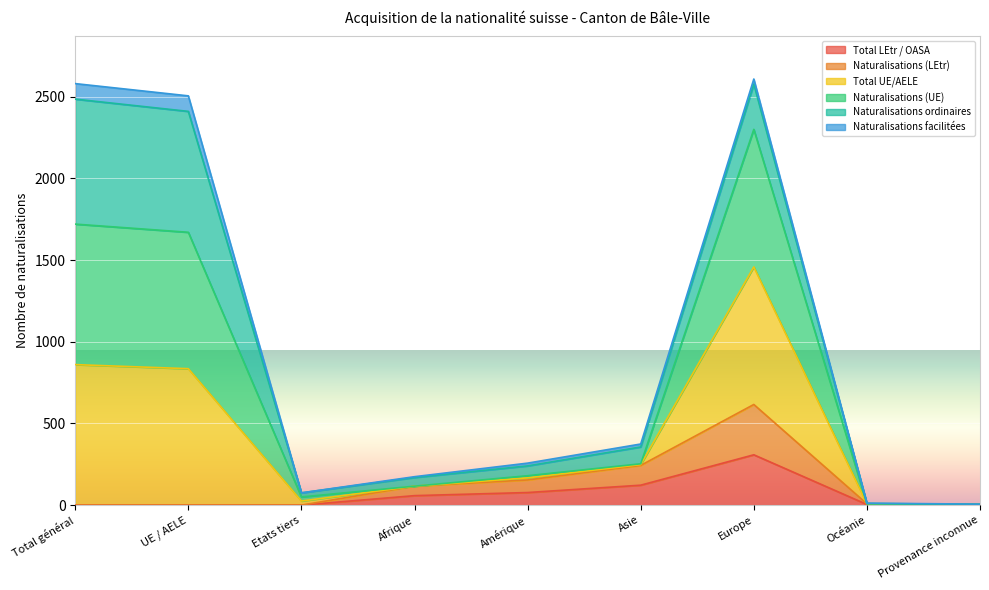

At how many categories does at least one series exceed 34?

7